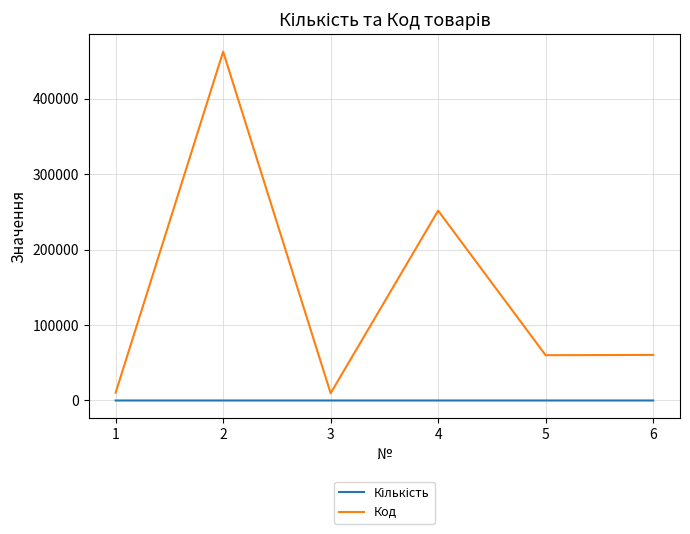

Which series has the largest total across all categories?

Код